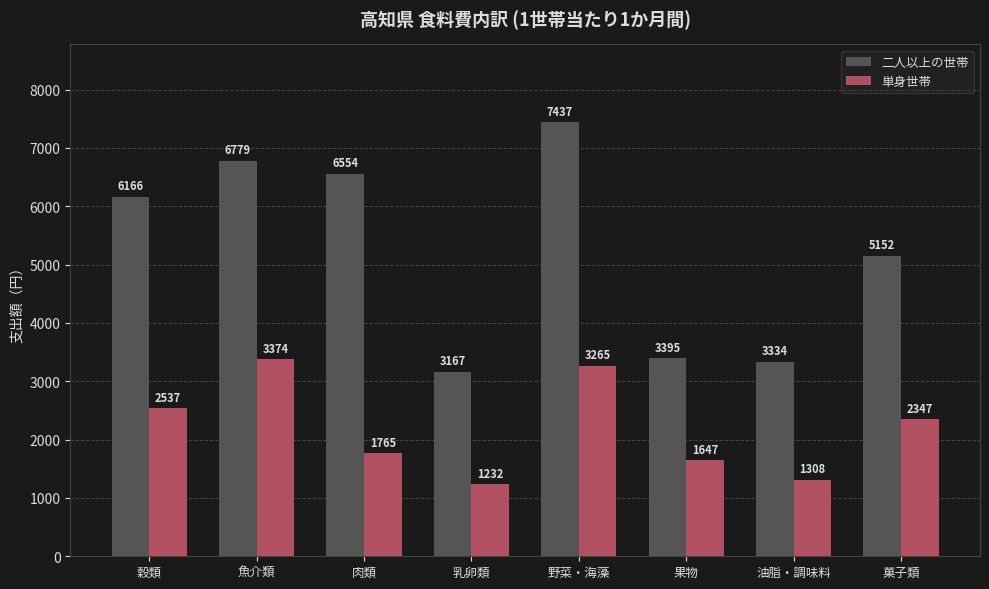

What is the label of the 5th bar from the right?

乳卵類